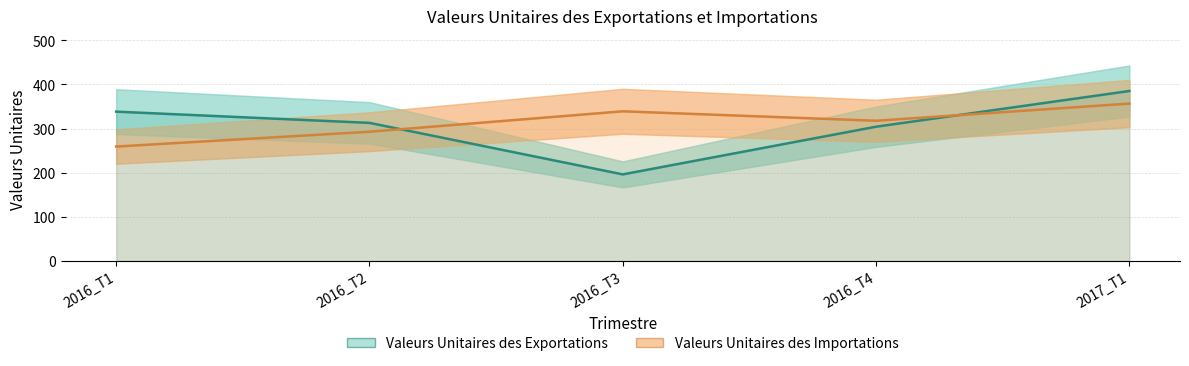

What is the sum of all Valeurs Unitaires des Importations values?

1565.8